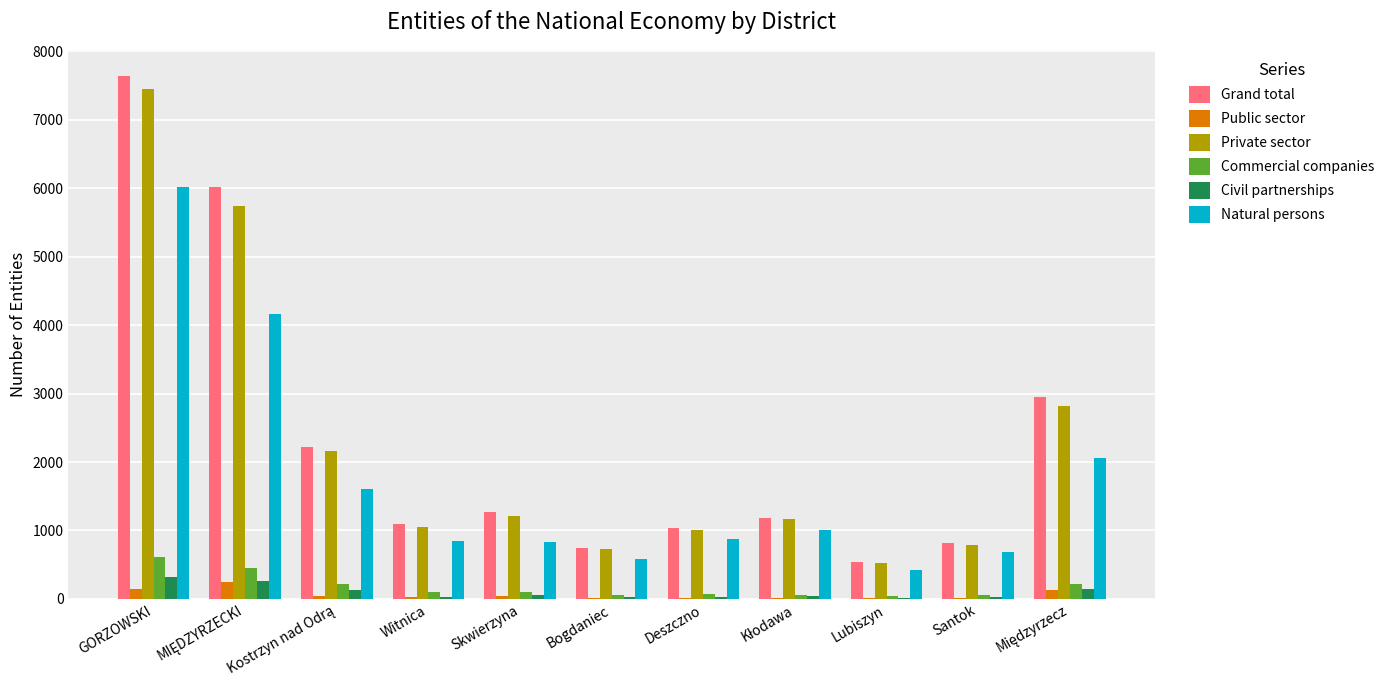

What is the highest value of the Natural persons series?

6019